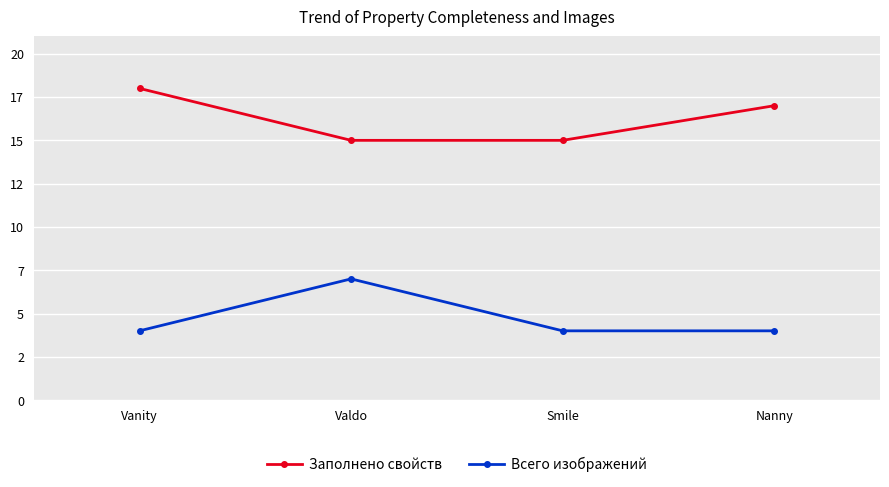

What is the sum of the Заполнено свойств values at Valdo and Smile?

30